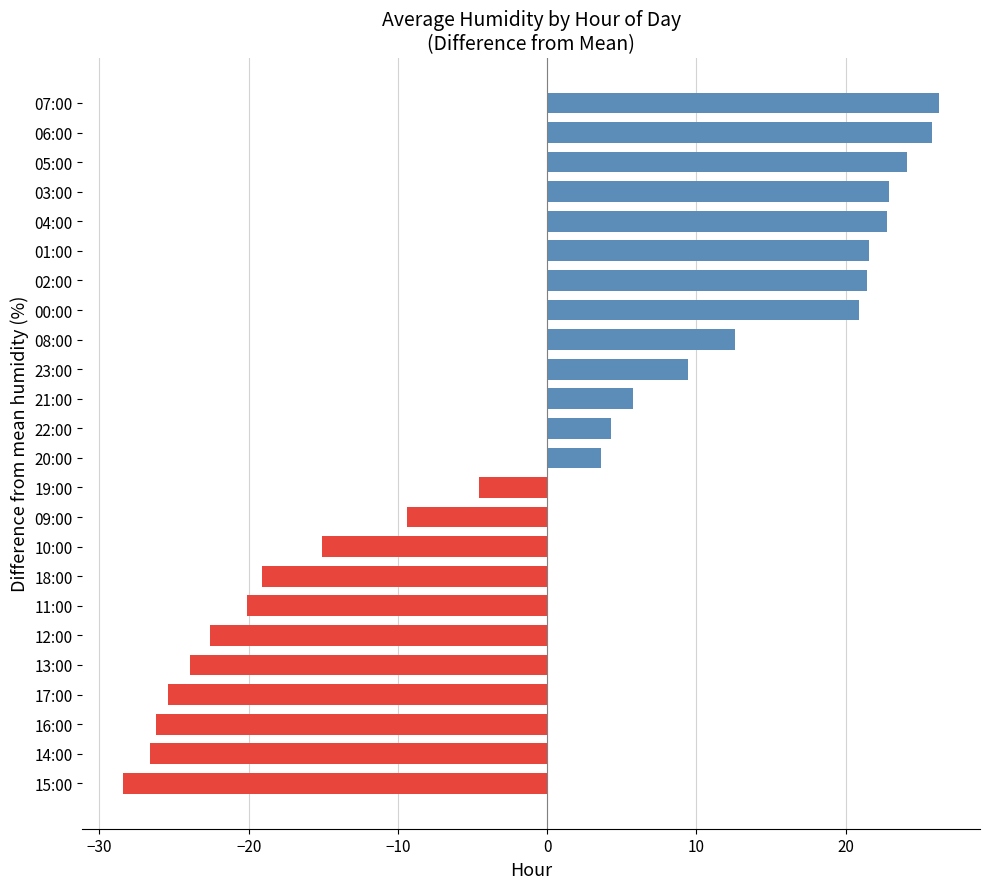

What is the difference between the second highest and second lowest values?

52.3